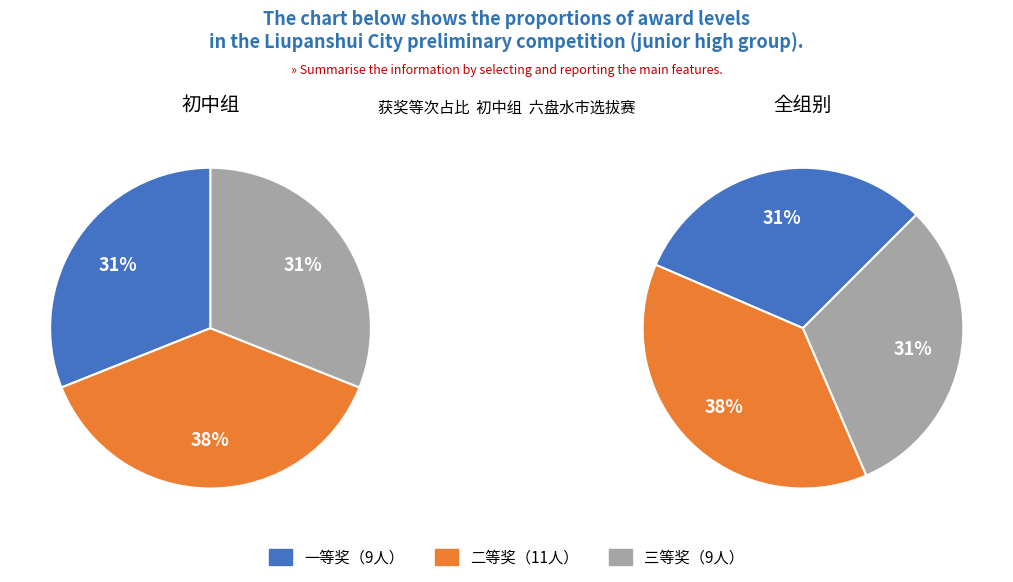

What is the smallest slice in the pie chart?

一等奖